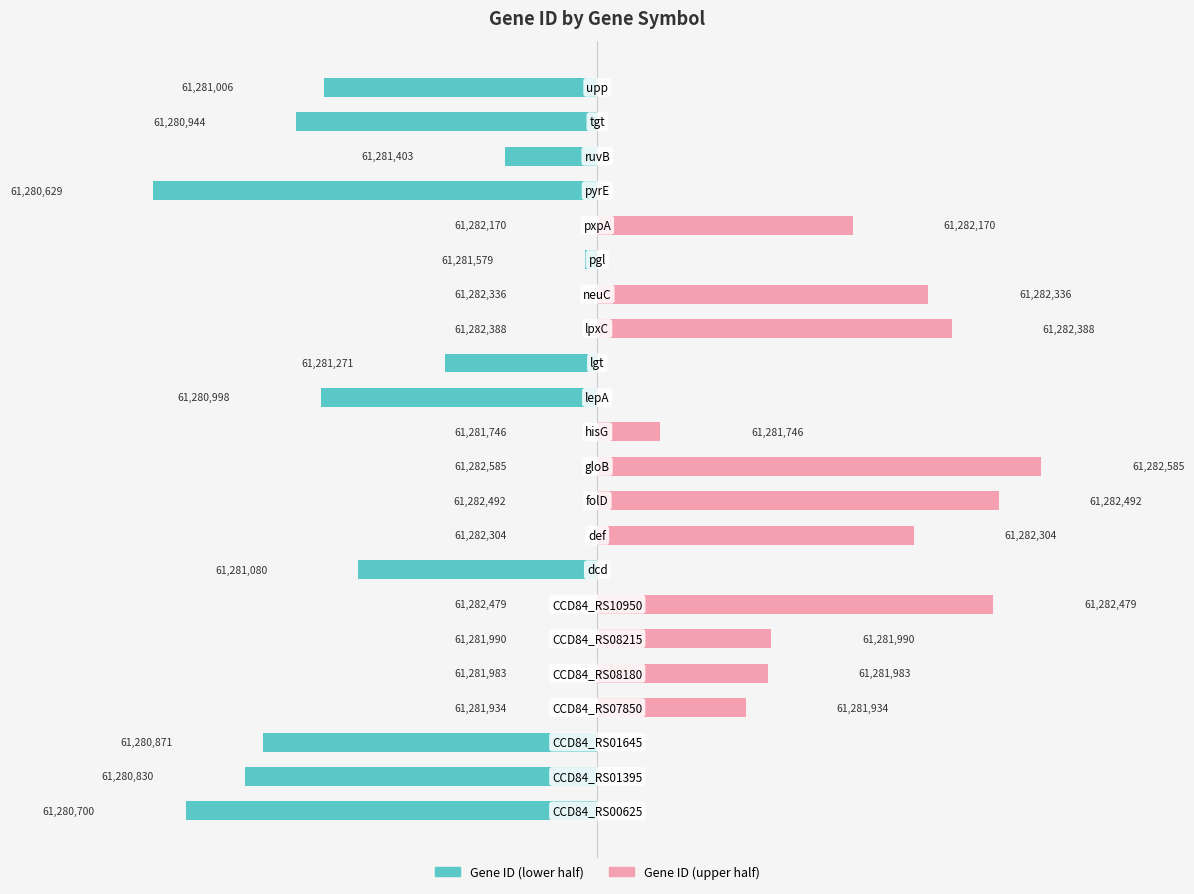

List the series in order of their overall mean, lowest first.

Gene ID (lower half), Gene ID (upper half)